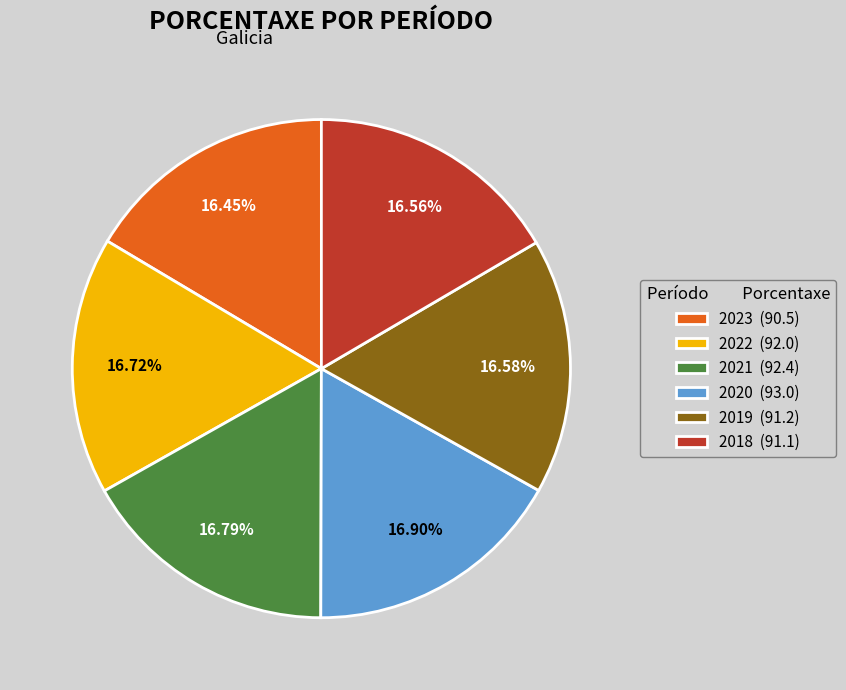

To the nearest percent, what percentage of the pie is 2023?

16%